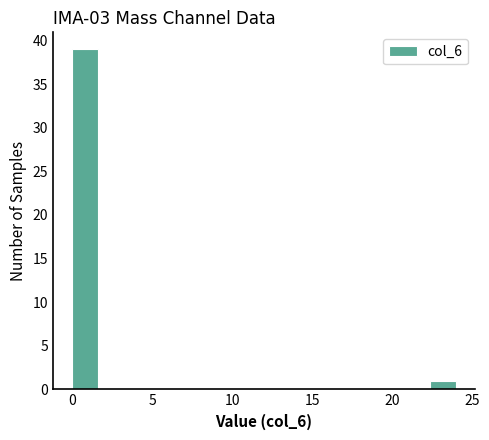

Read against the x-axis, roughly where is the centre of the tallest bar?

1.0